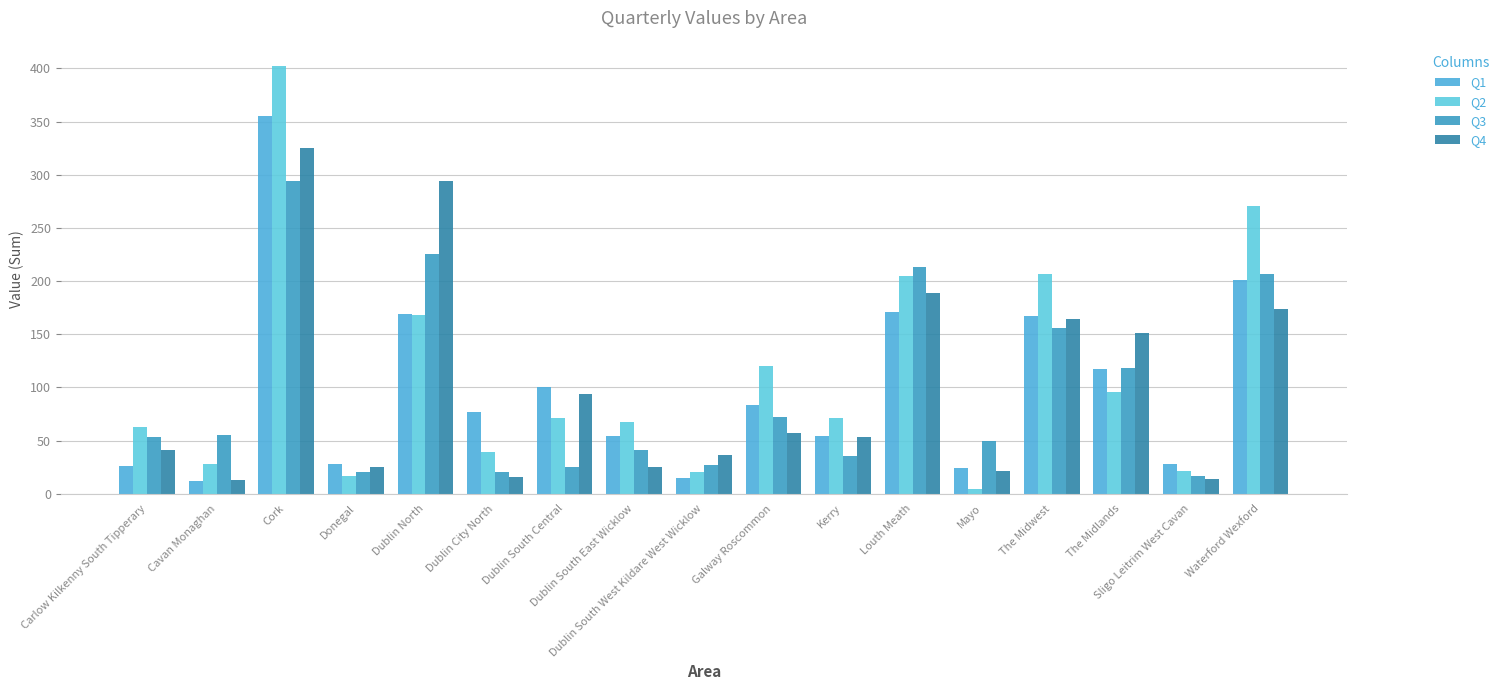

What is the value of the Q2 bar at the 5th from the left?

168